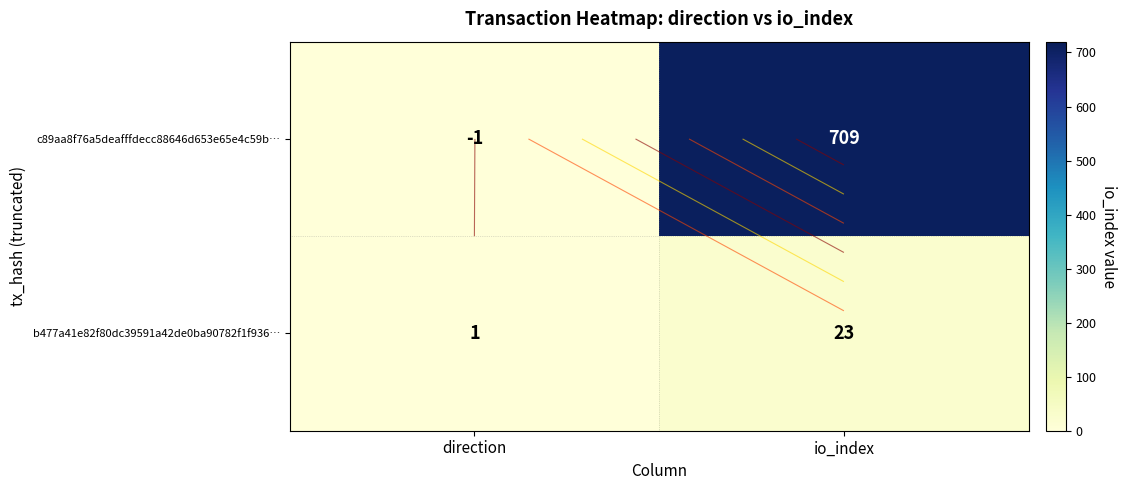

At how many categories does at least one series exceed 493?

1